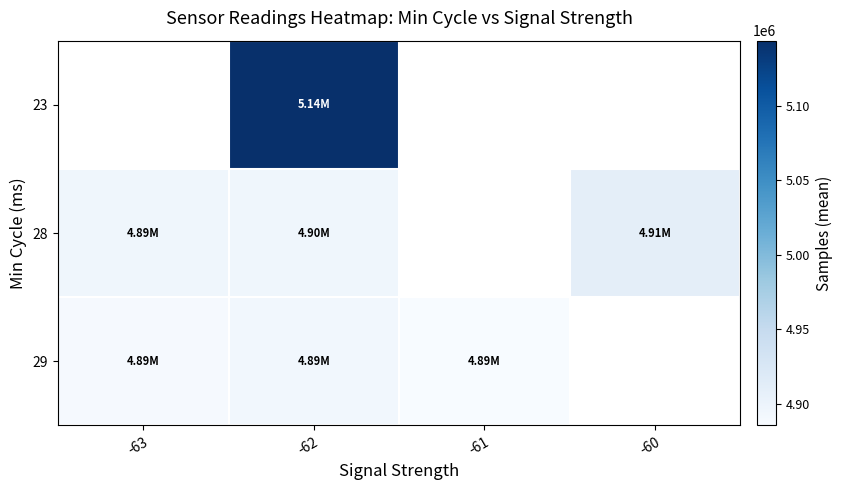

Where is 29 nearest to the value 4888986?

-63